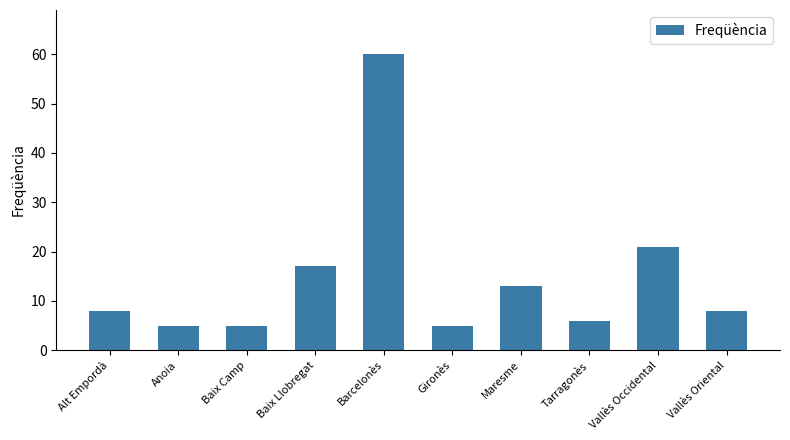

What is the average value?

15